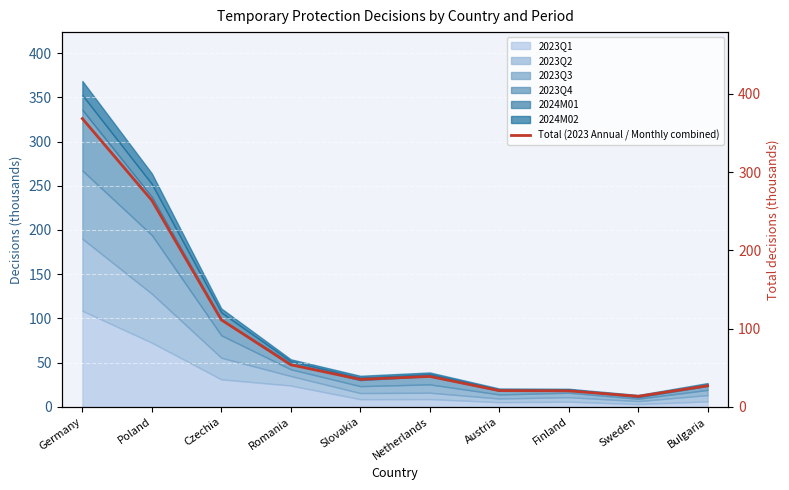

Where is the data nearest to the value 190?

Poland